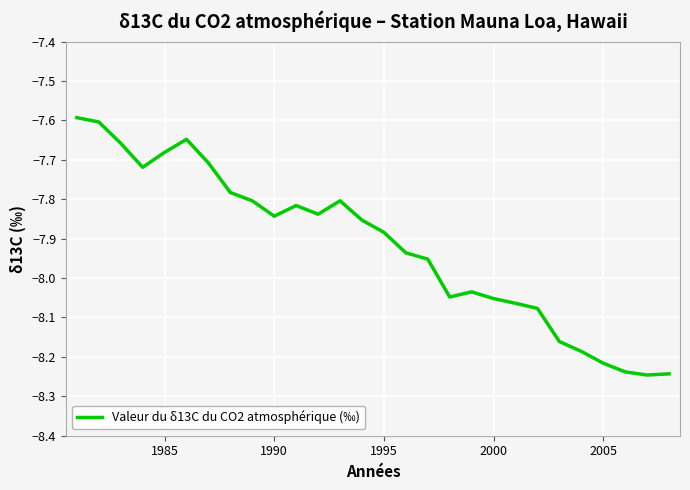

How many lines are shown in the chart?

1